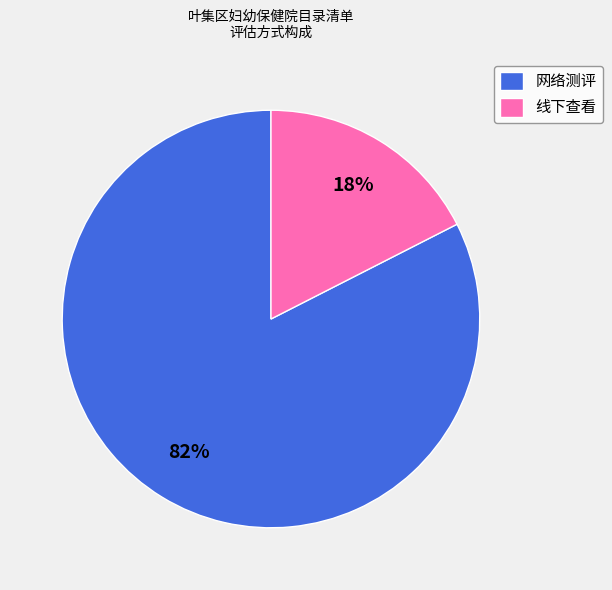

Which category has the biggest portion of the pie?

网络测评